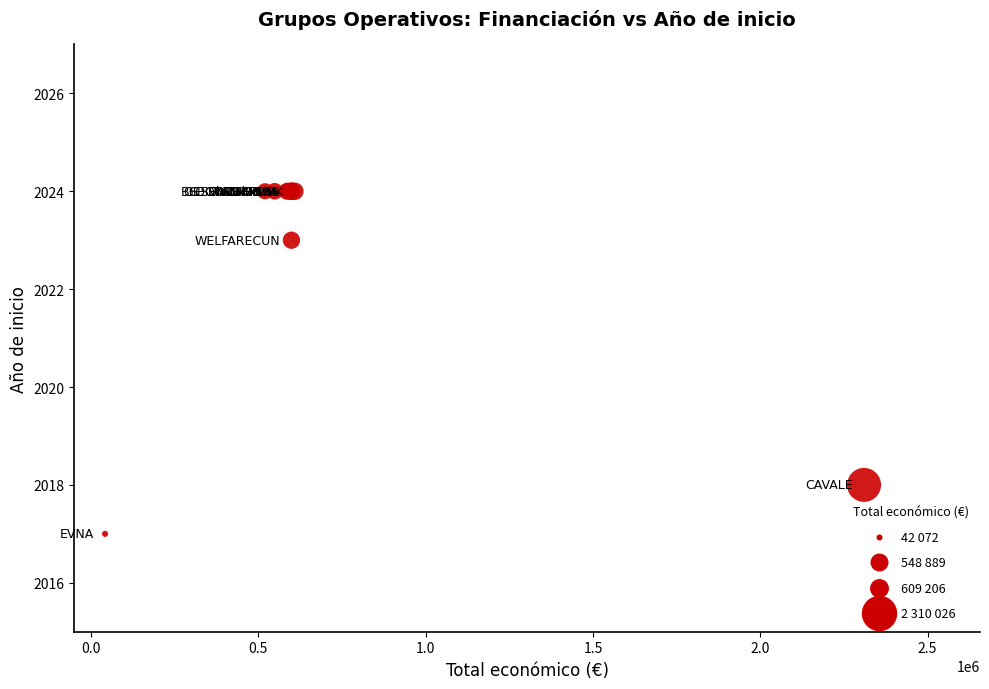

What Y value in the scatter plot is closest to 2020?

2018